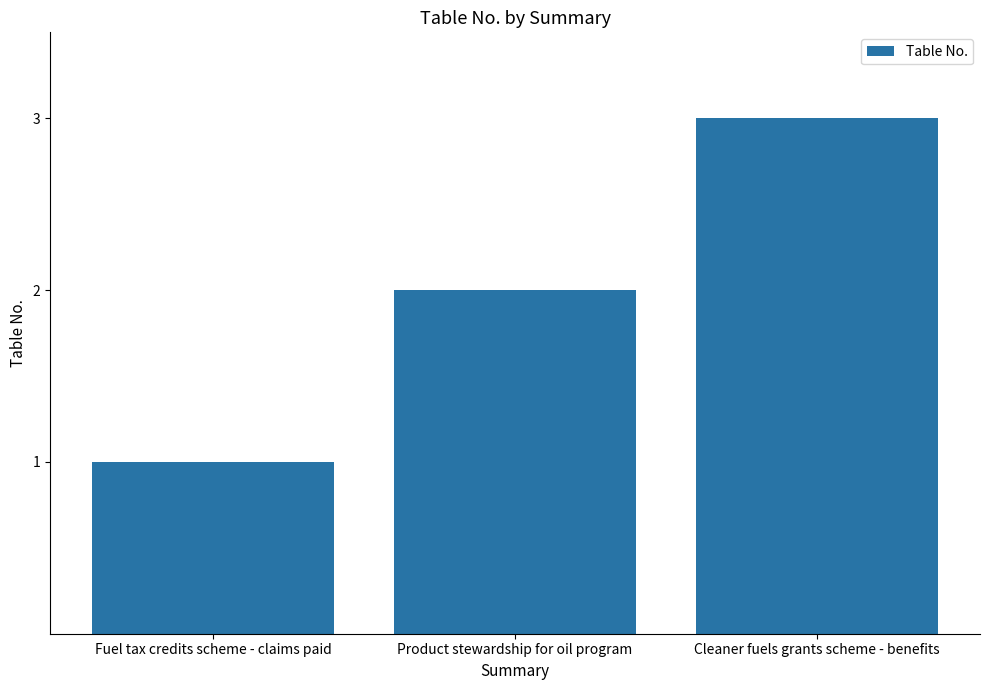

At which category does the chart reach its peak across all series?

Cleaner fuels grants scheme - benefits